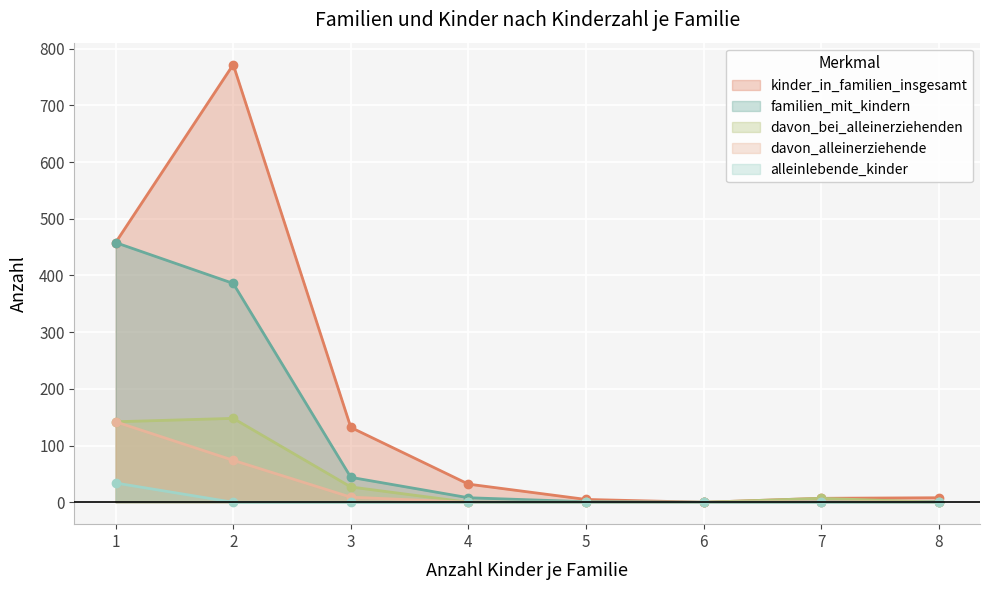

Does the chart display data point markers on the line(s)?

Yes